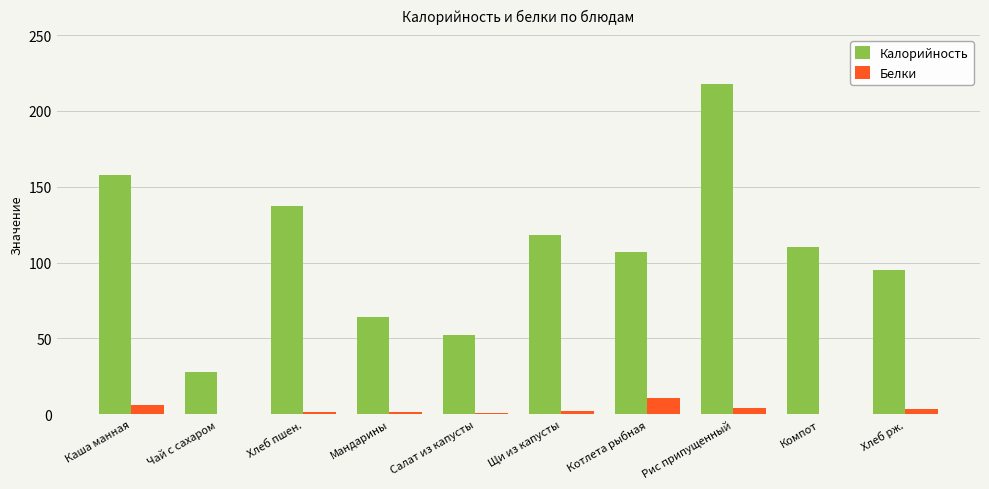

Which label corresponds to the largest value in the chart?

Рис припущенный